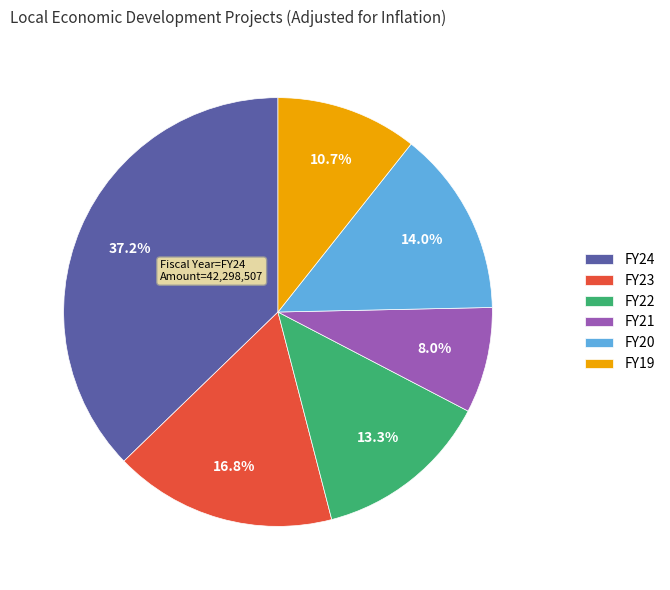

What is the smallest slice in the pie chart?

FY21